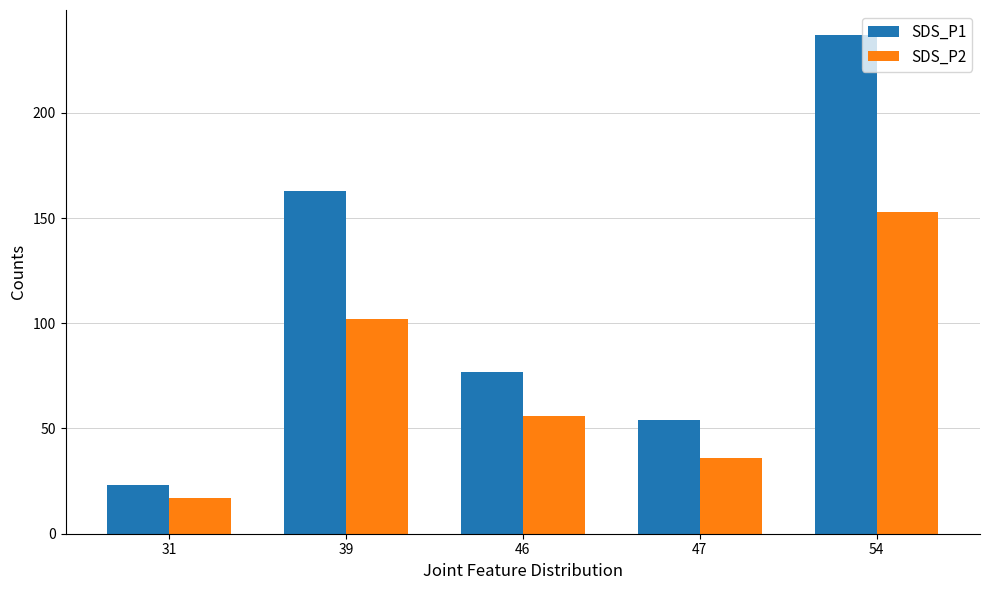

Count the number of categories in the chart.

5